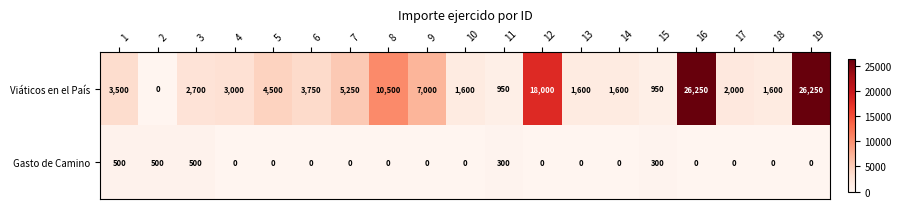

Where is Viáticos en el País nearest to the value 13125?

8